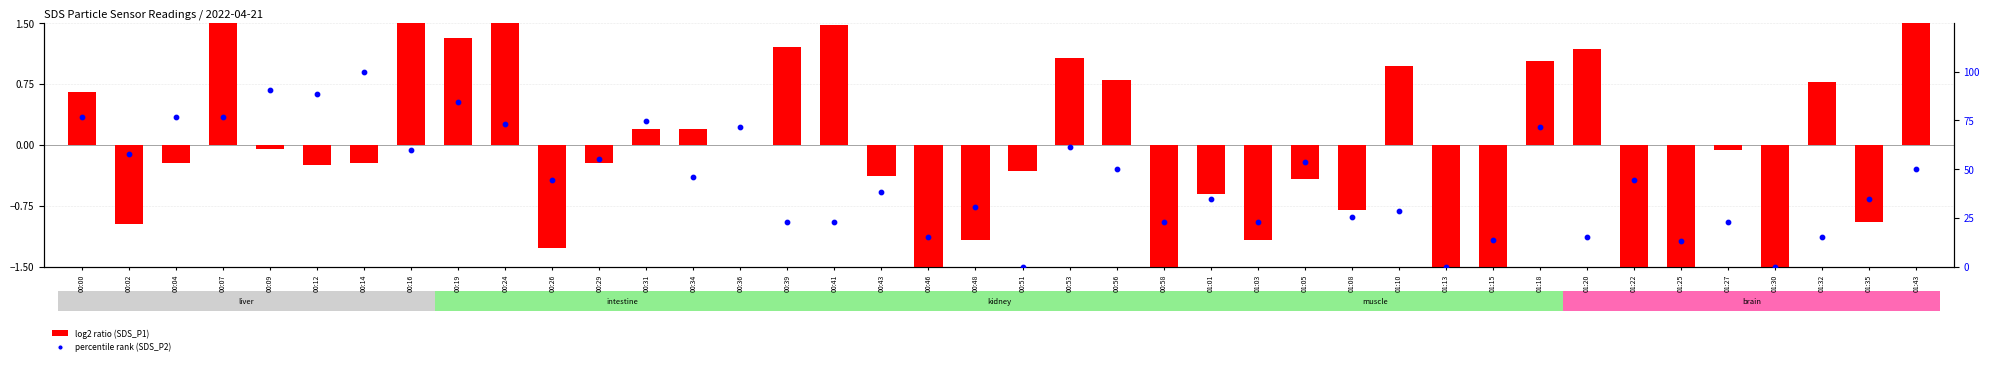

Which series contains the highest Y value?

percentile rank (SDS_P2)